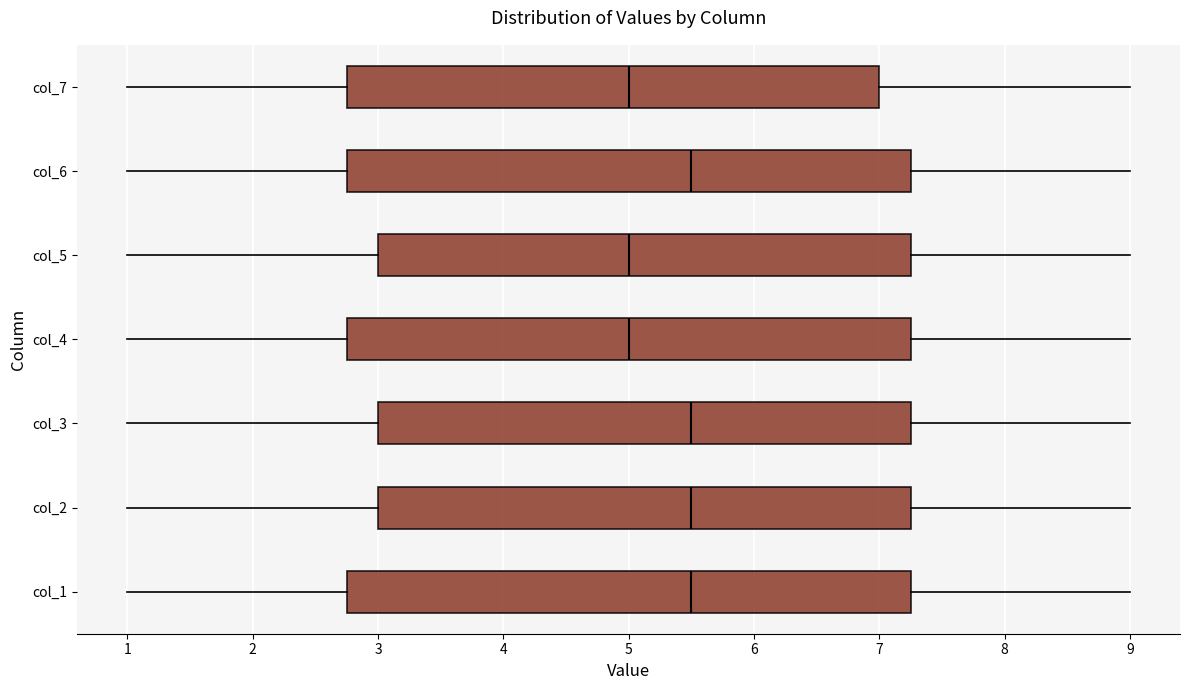

Reading bottom to top, read every box against the x-axis: the position of its median line, the range the box covers, and the ends of its whiskers. The values are not printed on the chart, so give them approximately, as read against the axis.

col_1: median 5.5, box 2.8 to 7.3, whiskers 1.0 to 9.0
col_2: median 5.5, box 3.0 to 7.3, whiskers 1.0 to 9.0
col_3: median 5.5, box 3.0 to 7.3, whiskers 1.0 to 9.0
col_4: median 5.0, box 2.8 to 7.3, whiskers 1.0 to 9.0
col_5: median 5.0, box 3.0 to 7.3, whiskers 1.0 to 9.0
col_6: median 5.5, box 2.8 to 7.3, whiskers 1.0 to 9.0
col_7: median 5.0, box 2.8 to 7.0, whiskers 1.0 to 9.0